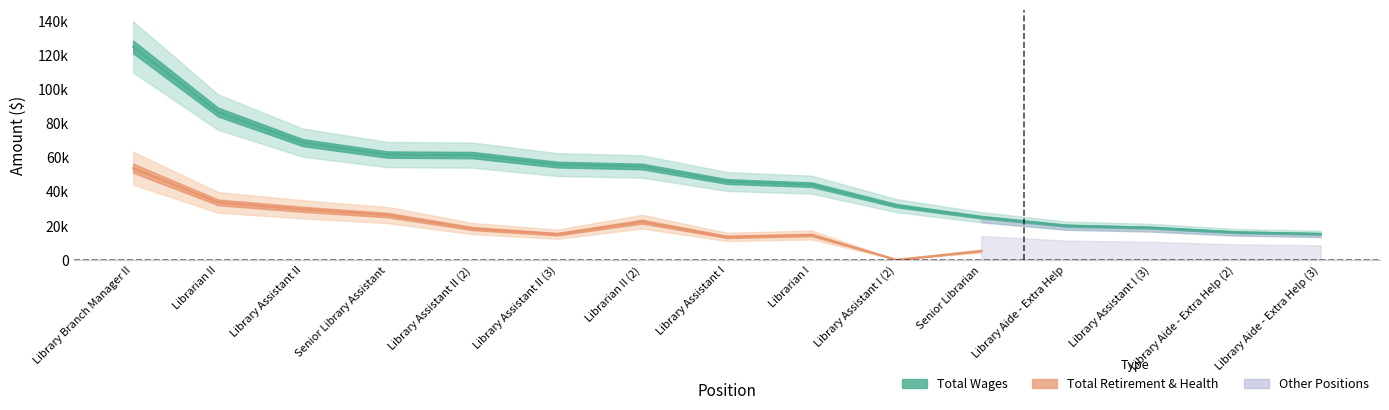

True or false: the data has more than 2 interior local peaks.

False